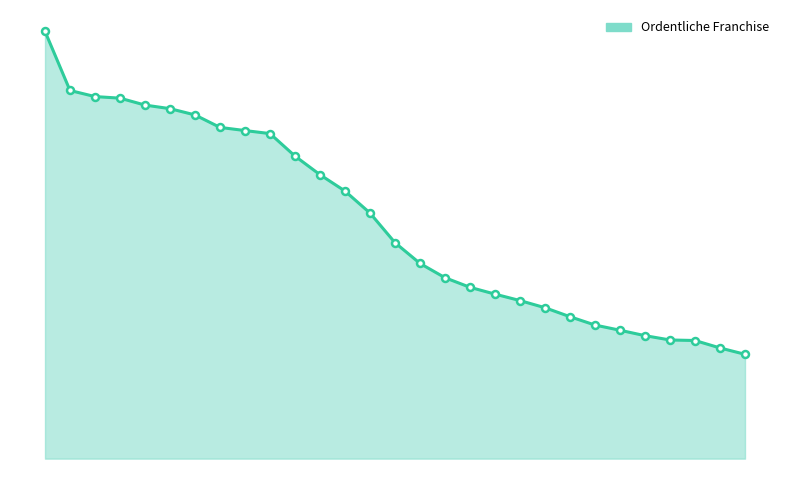

What is the sum of all values?

76148747.4